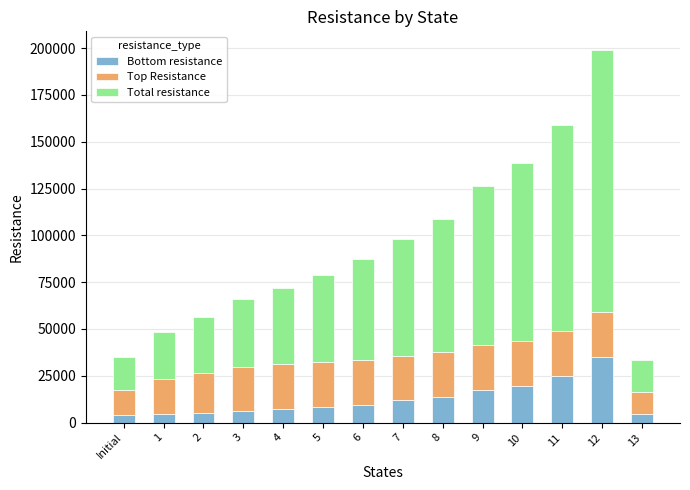

What is the maximum value for Bottom resistance?

35000